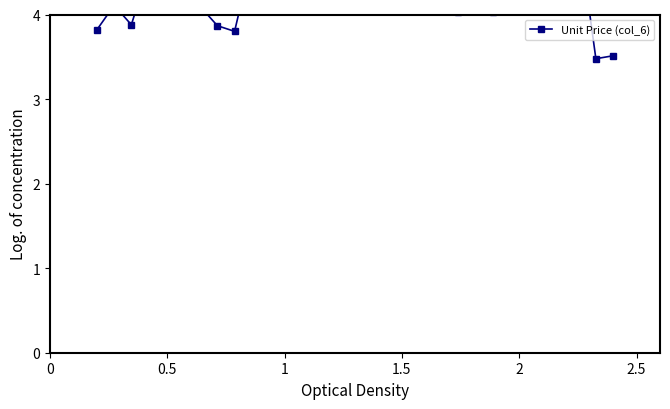

How many values are below 4?

6